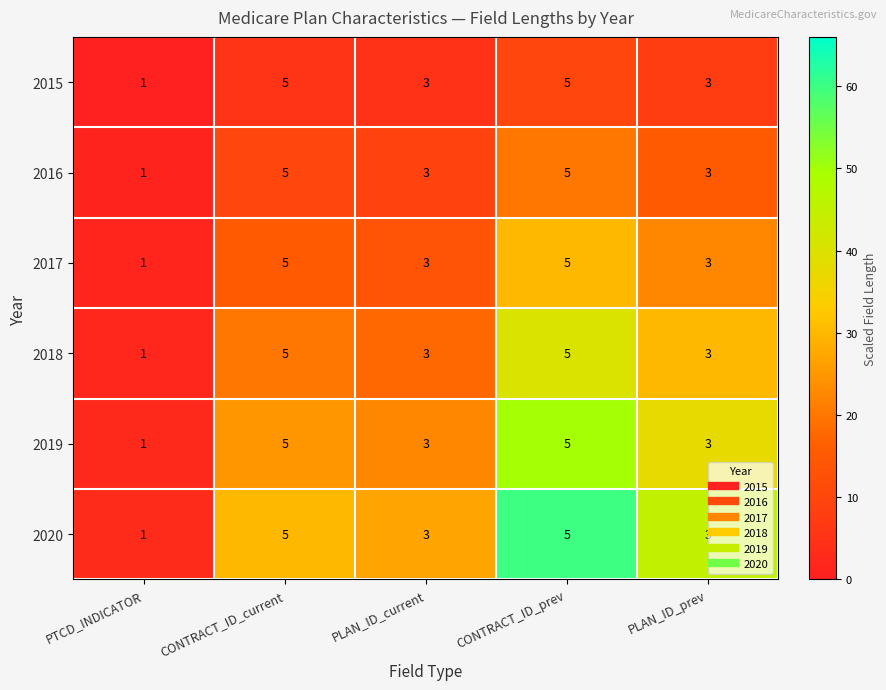

What is the total value across all series at PLAN_ID_prev?

18